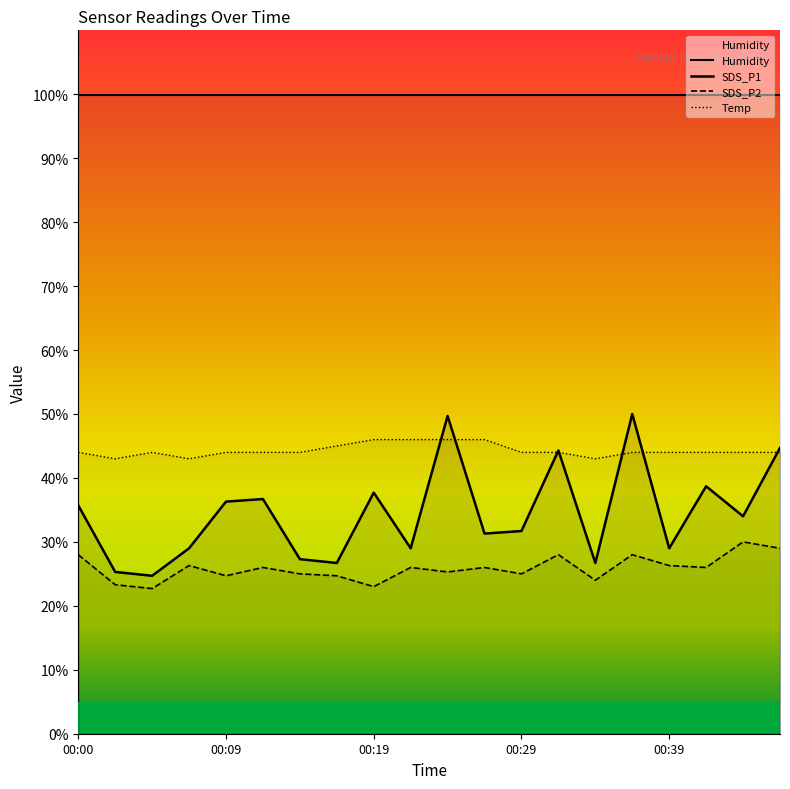

Reading left to right, list all the values displayed in this chart.

SDS_P1: 00:00=35.7	00:02=25.3	00:05=24.7	00:07=29.0	00:09=36.3	00:12=36.7	00:14=27.3	00:17=26.7	00:19=37.7	00:22=29.0	00:24=49.7	00:27=31.3	00:29=31.7	00:31=44.3	00:34=26.7	00:36=50.0	00:39=29.0	00:41=38.7	00:44=34.0	00:46=44.7
SDS_P2: 00:00=28.0	00:02=23.3	00:05=22.7	00:07=26.3	00:09=24.7	00:12=26.0	00:14=25.0	00:17=24.7	00:19=23.0	00:22=26.0	00:24=25.3	00:27=26.0	00:29=25.0	00:31=28.0	00:34=24.0	00:36=28.0	00:39=26.3	00:41=26.0	00:44=30.0	00:46=29.0
Temp: 00:00=44.0	00:02=43.0	00:05=44.0	00:07=43.0	00:09=44.0	00:12=44.0	00:14=44.0	00:17=45.0	00:19=46.0	00:22=46.0	00:24=46.0	00:27=46.0	00:29=44.0	00:31=44.0	00:34=43.0	00:36=44.0	00:39=44.0	00:41=44.0	00:44=44.0	00:46=44.0